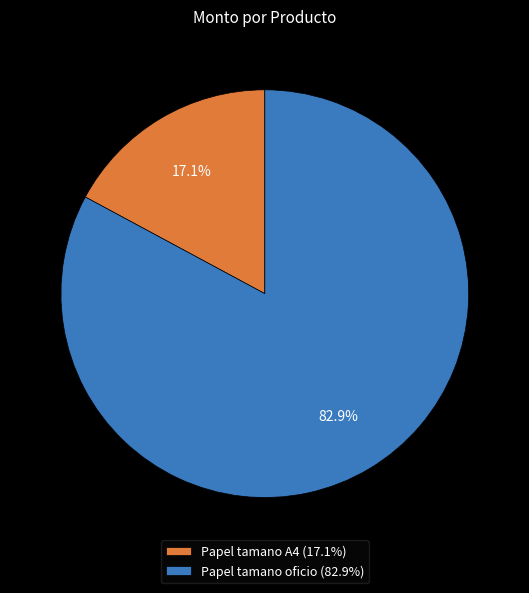

Which slice represents more than half of the pie?

Papel tamano oficio